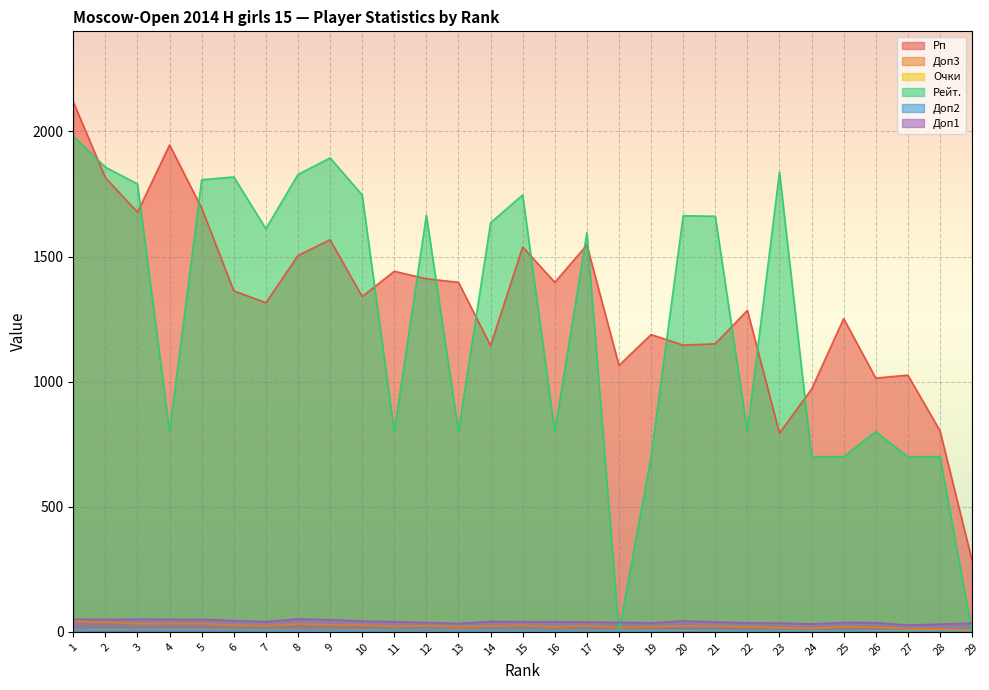

At which label does Доп2 reach its minimum?

29